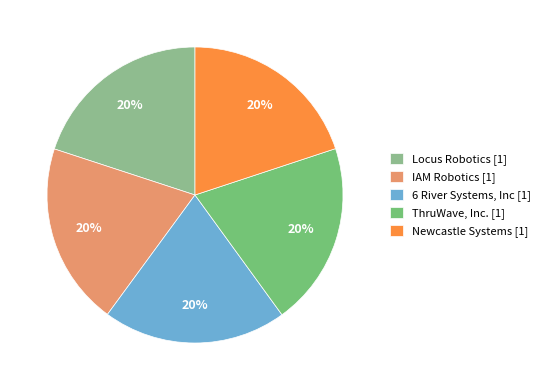

Is it true that ThruWave, Inc. is 25% of the pie?

False